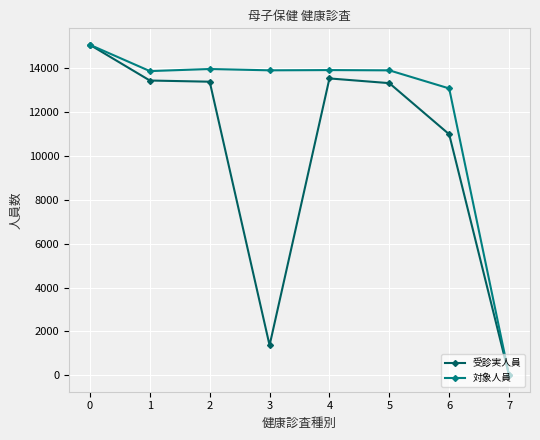

Rank the series by their average value, from lowest to highest.

受診実人員, 対象人員